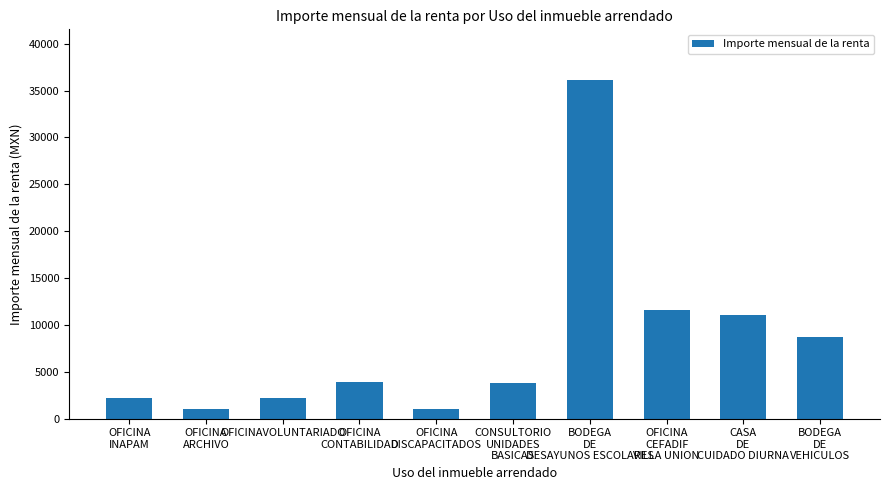

Does the chart contain stacked bars?

No